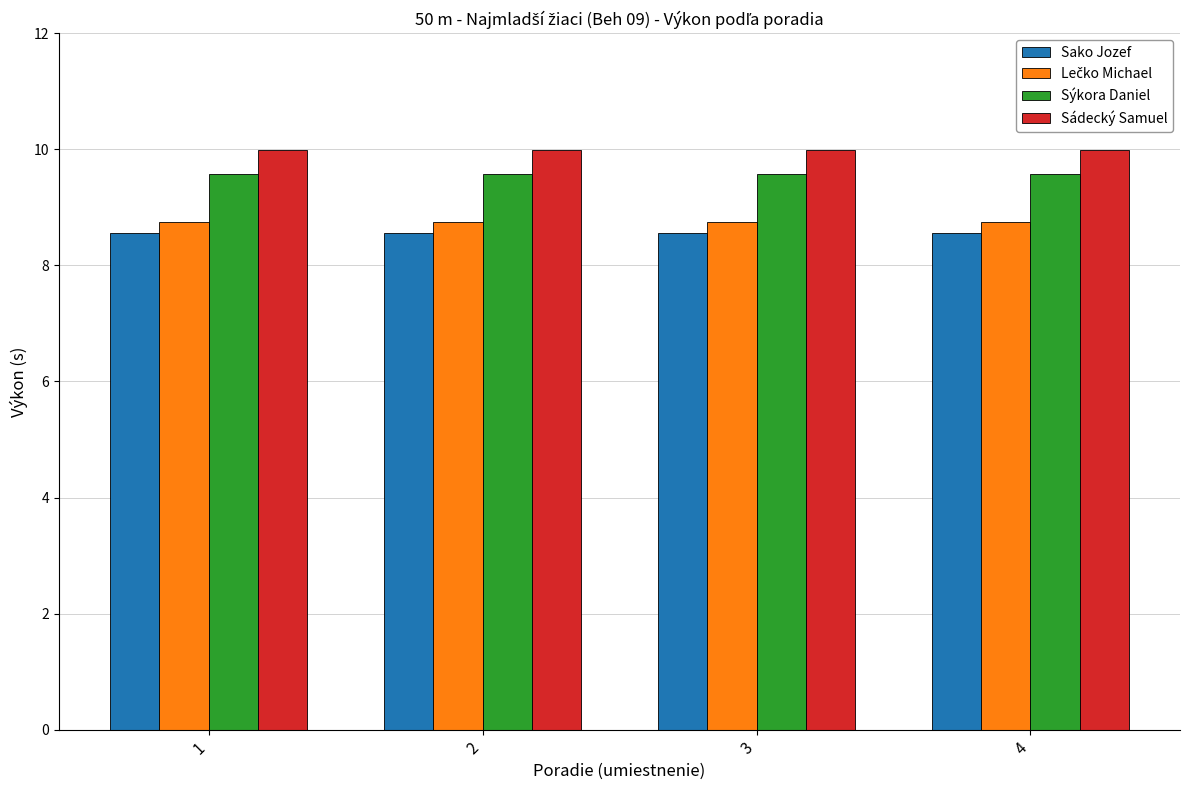

What is the average value of the Sádecký Samuel series?

10.0